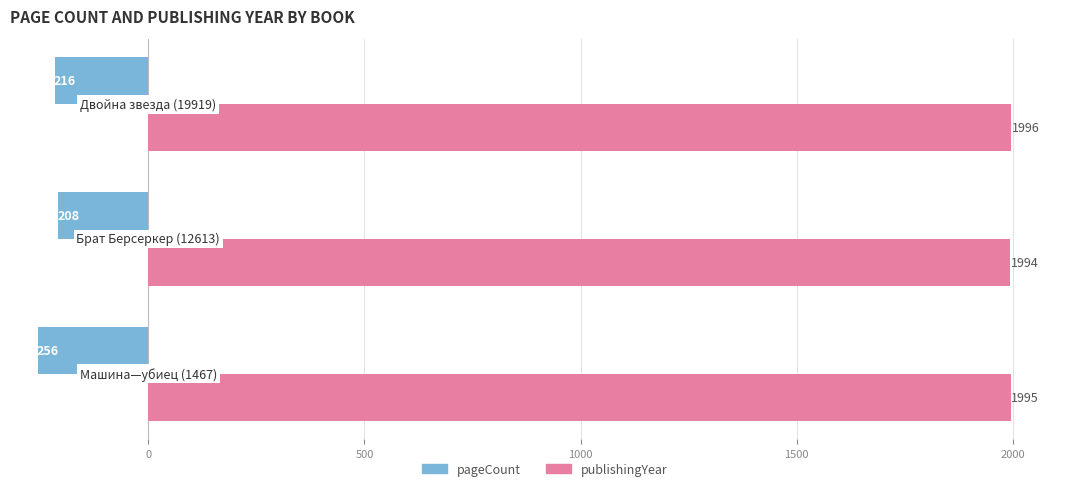

Which series has the largest total across all categories?

publishingYear